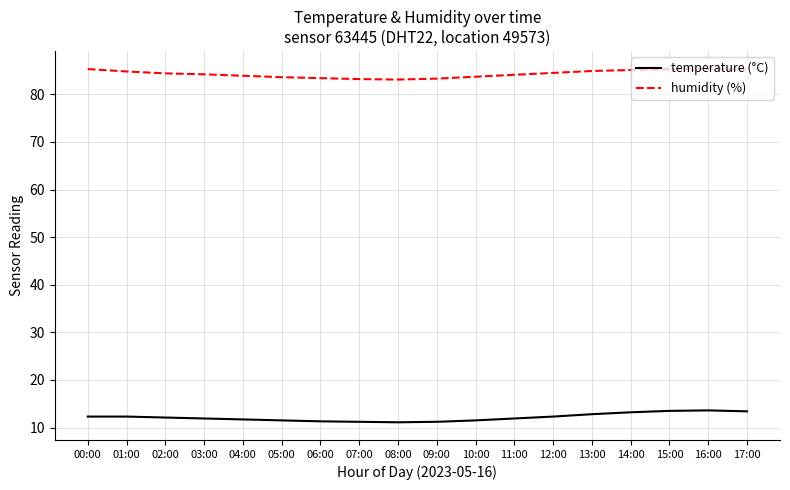

What is the difference between the maximum and minimum values in the humidity (%) series?

2.3